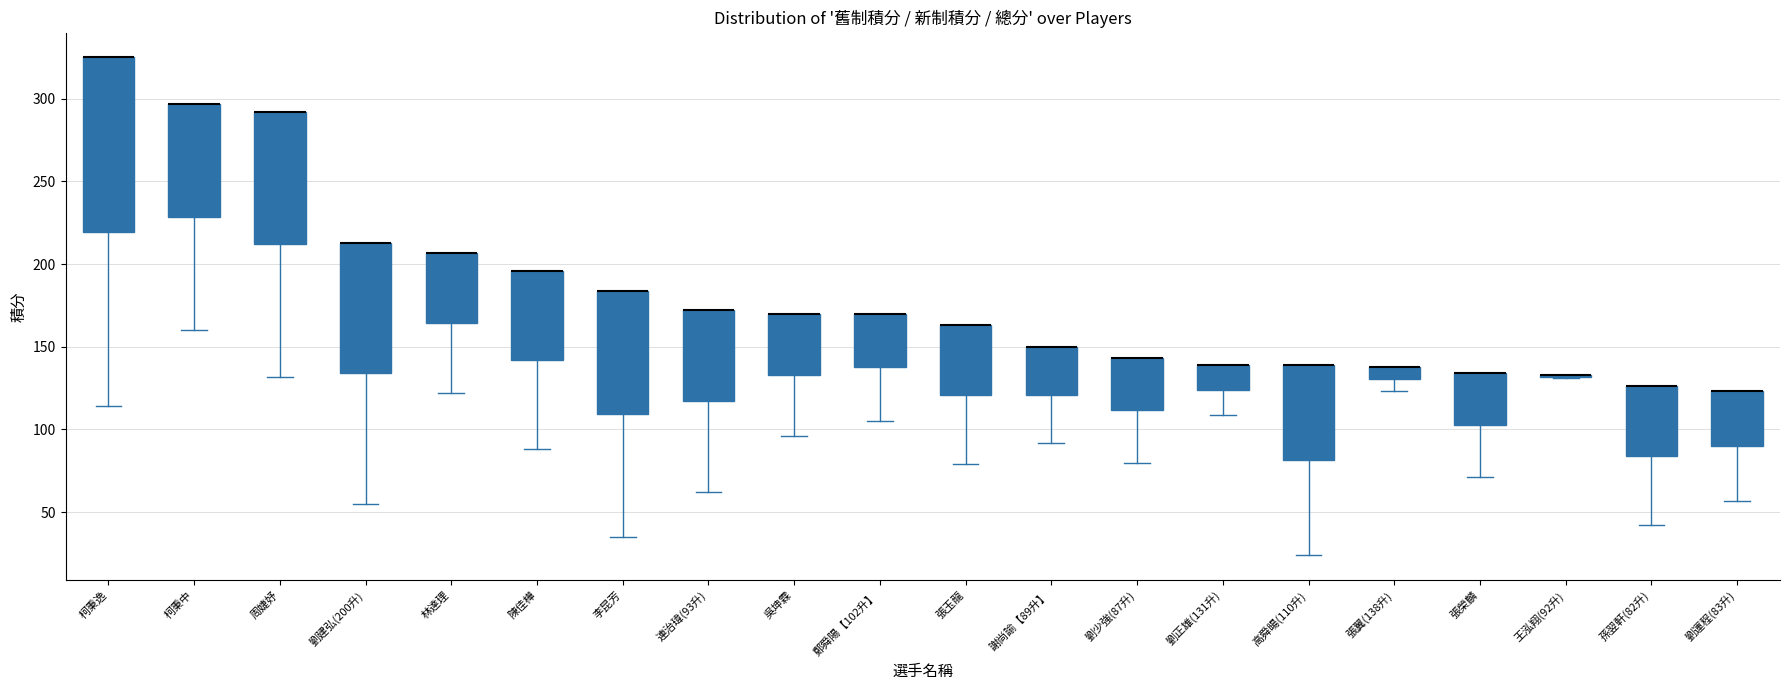

Where does the lower whisker of the box for 吳坤霖 end on the y-axis? The values are not printed on the chart, so give them approximately, as read against the axis.

95